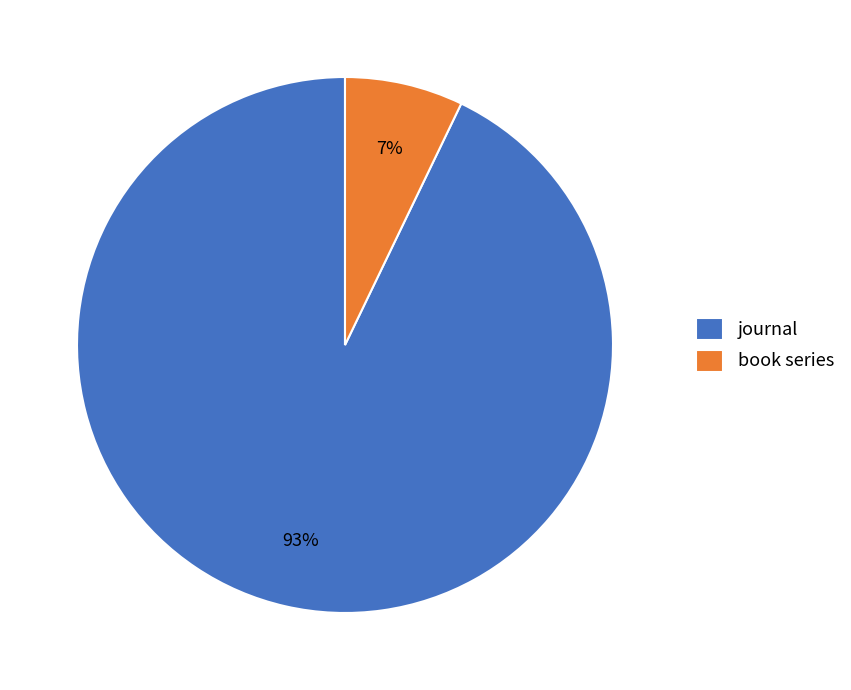

Between journal and book series, which is larger?

journal